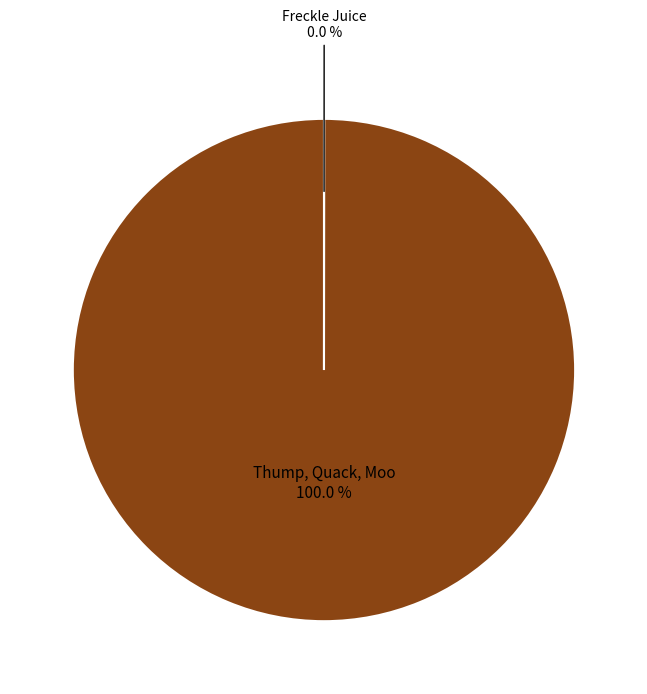

Is there a majority slice in this chart?

Yes